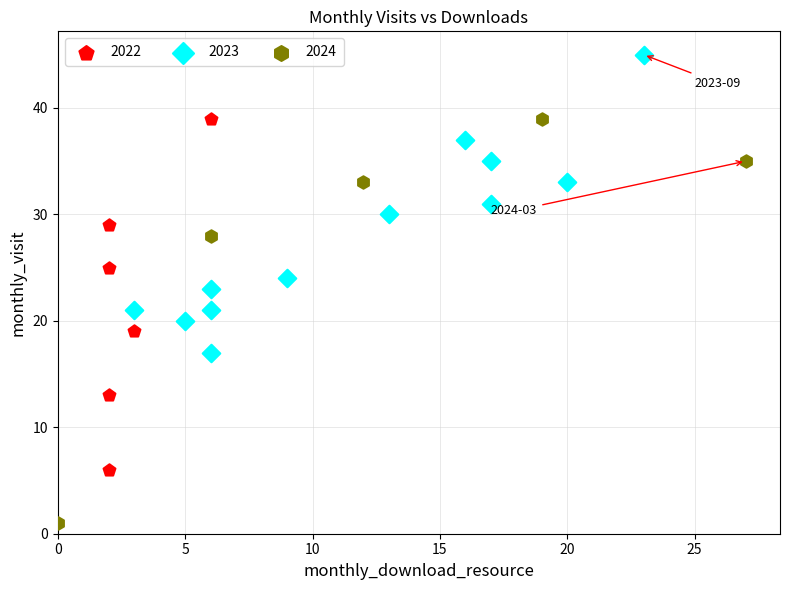

Which series reaches the minimum Y coordinate?

2024